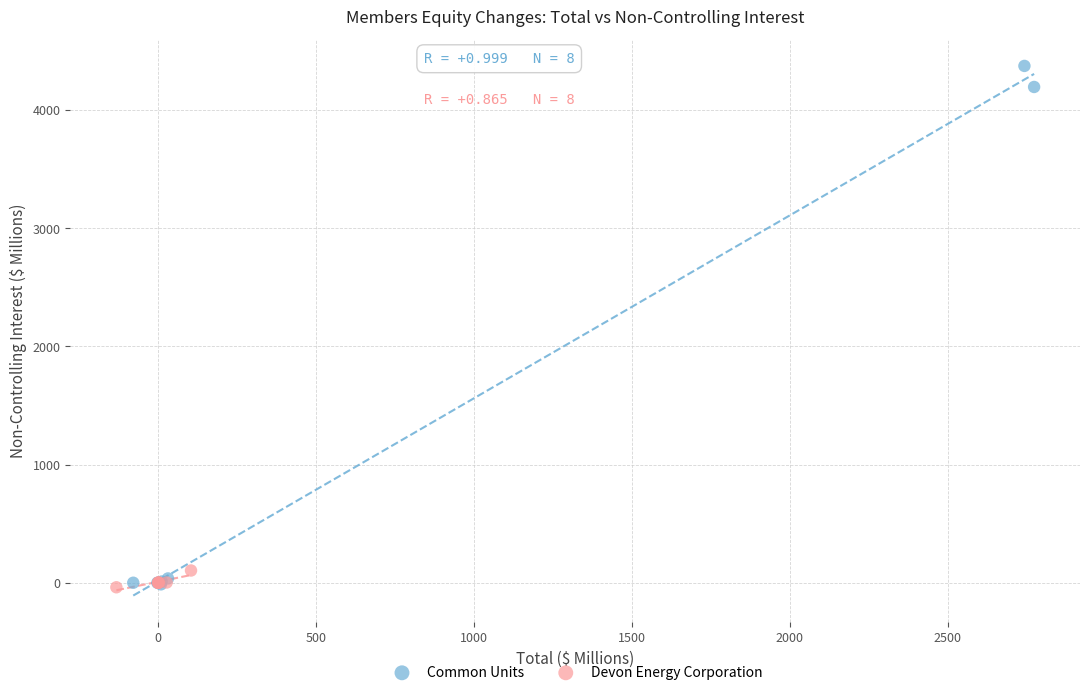

What are all the series names shown in the legend?

Common Units, Devon Energy Corporation